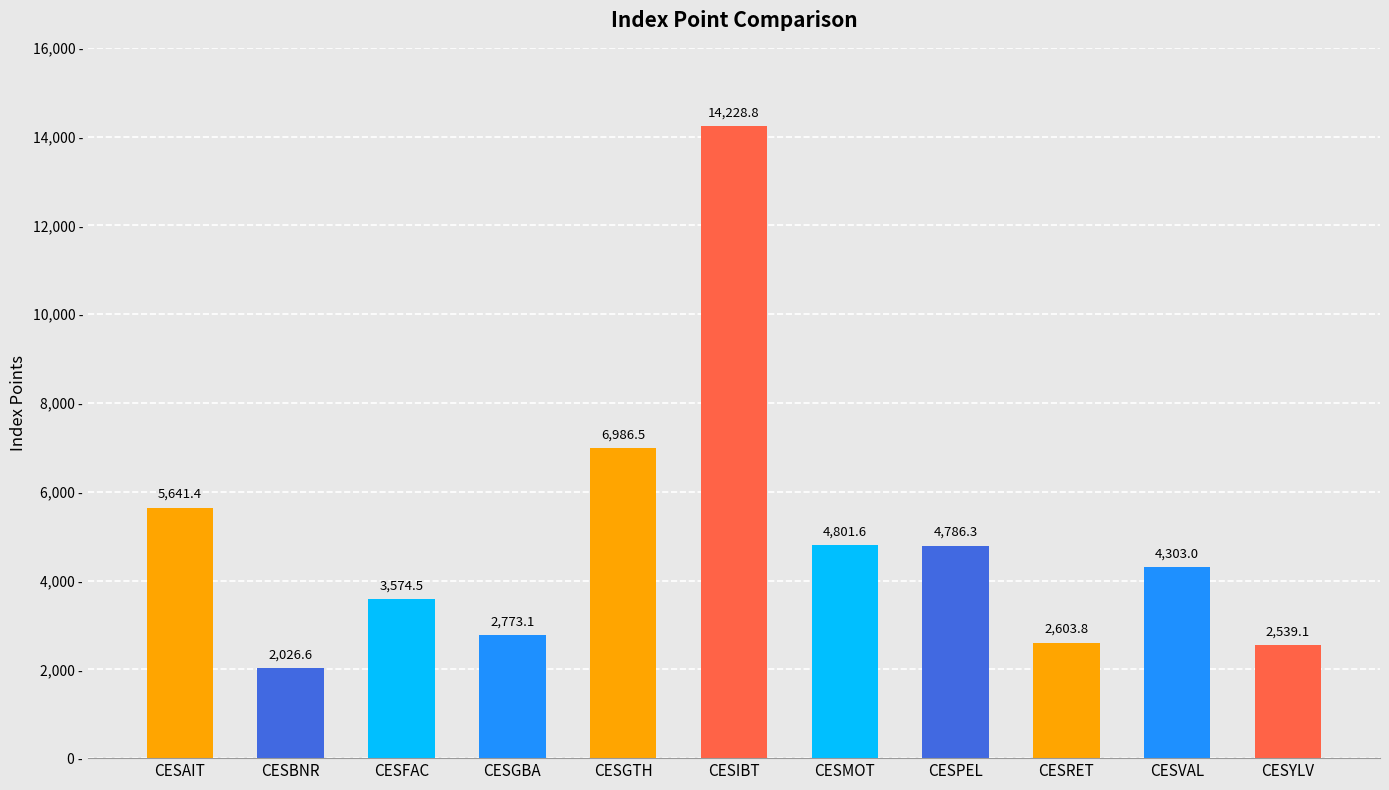

Count the number of values greater than 4302.

6